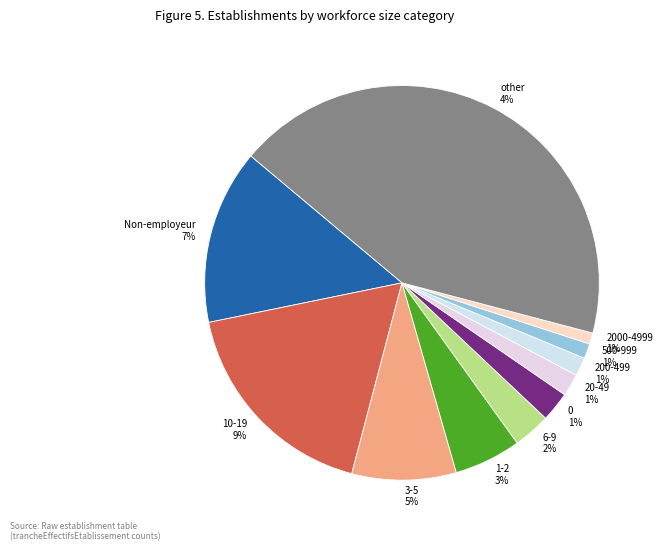

To the nearest percent, what is the average slice percentage?

9%